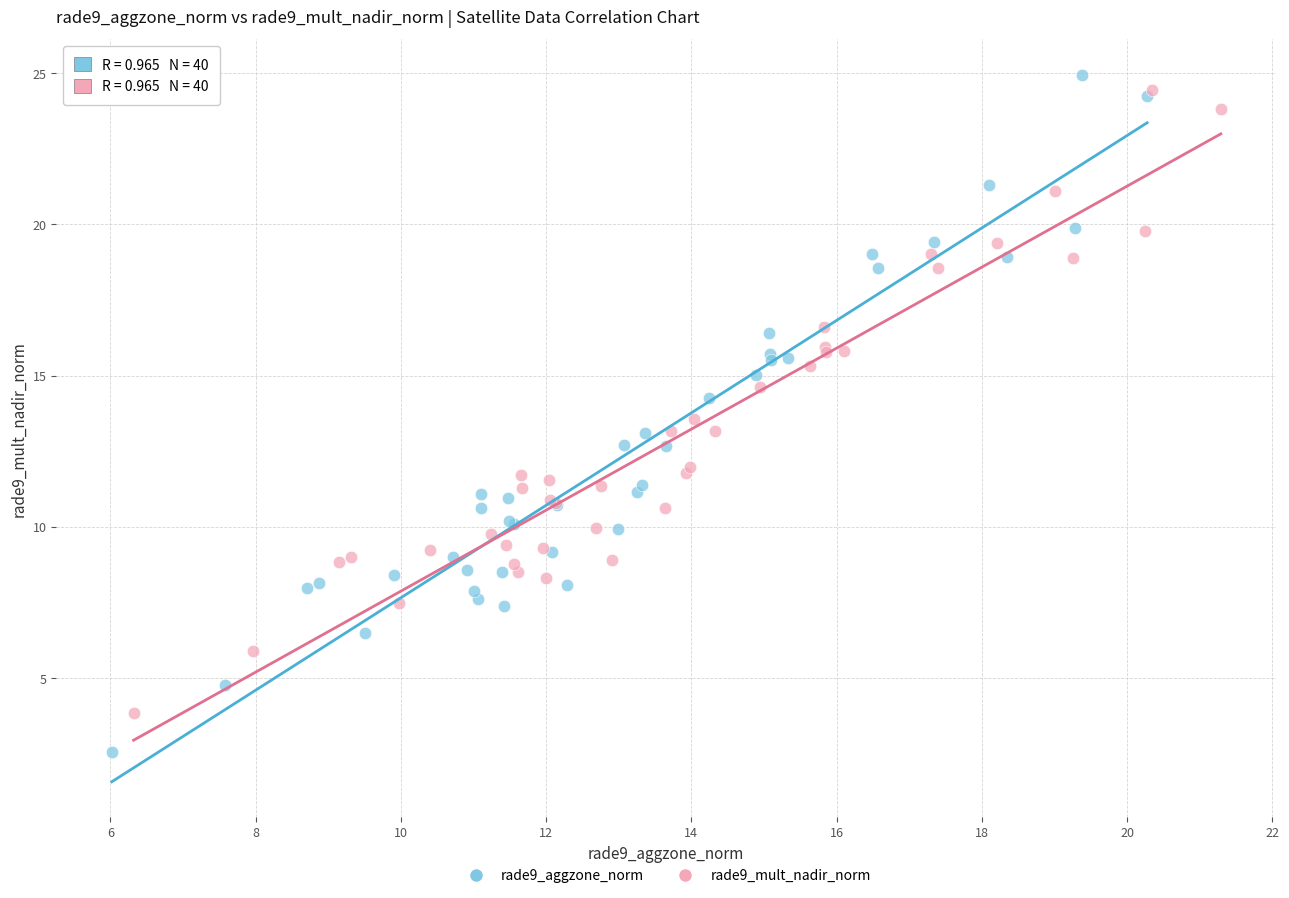

What are all the series names shown in the legend?

rade9_aggzone_norm, rade9_mult_nadir_norm